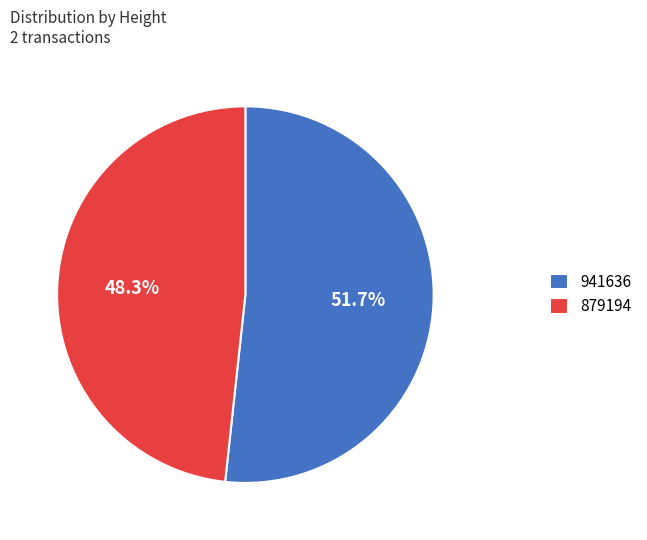

Which slice is the smallest?

879194